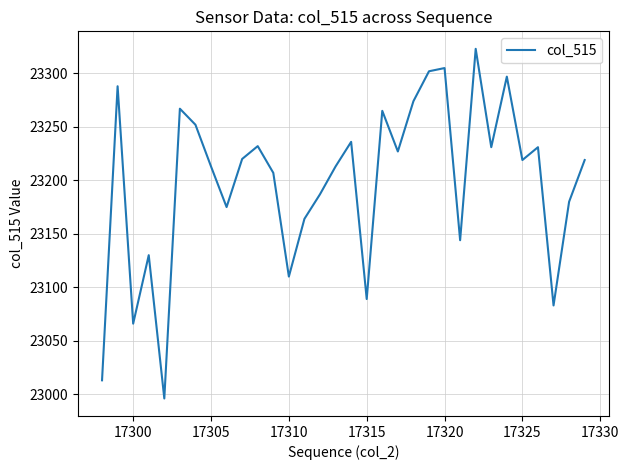

What is the difference between the maximum and minimum values?

327